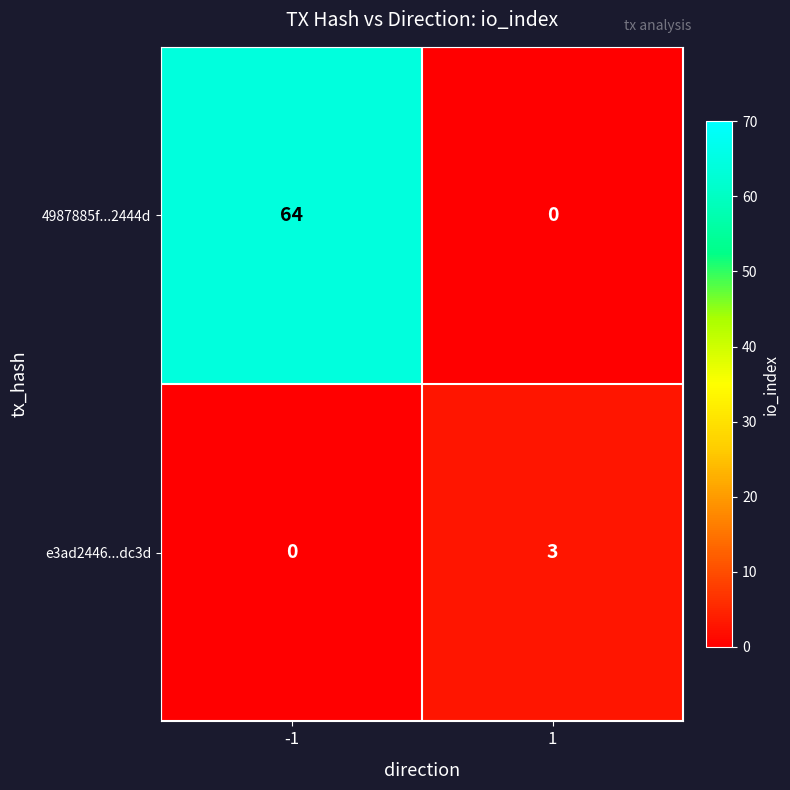

Is it true that e3ad2446...dc3d equals -1 at -1?

False